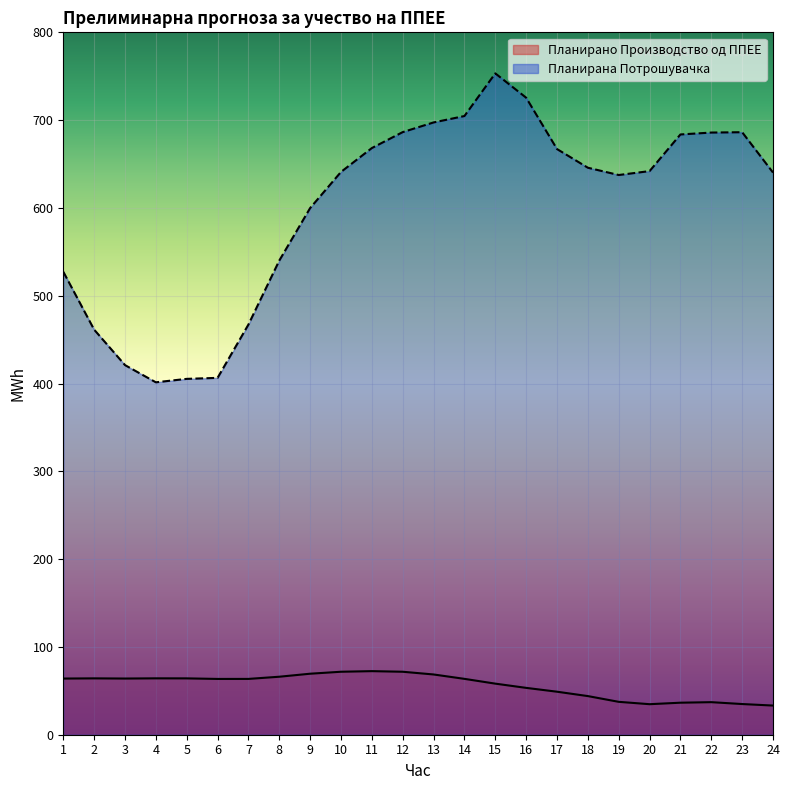

How many lines are shown in the chart?

2